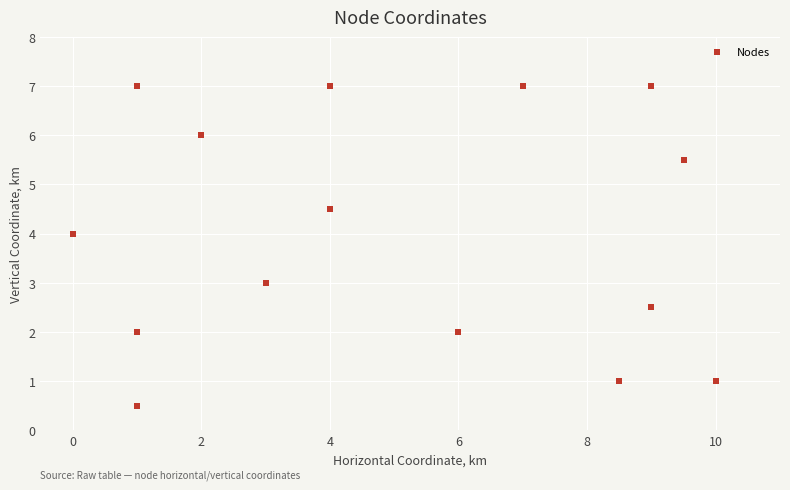

What is the range of X values (max minus min)?

10.0